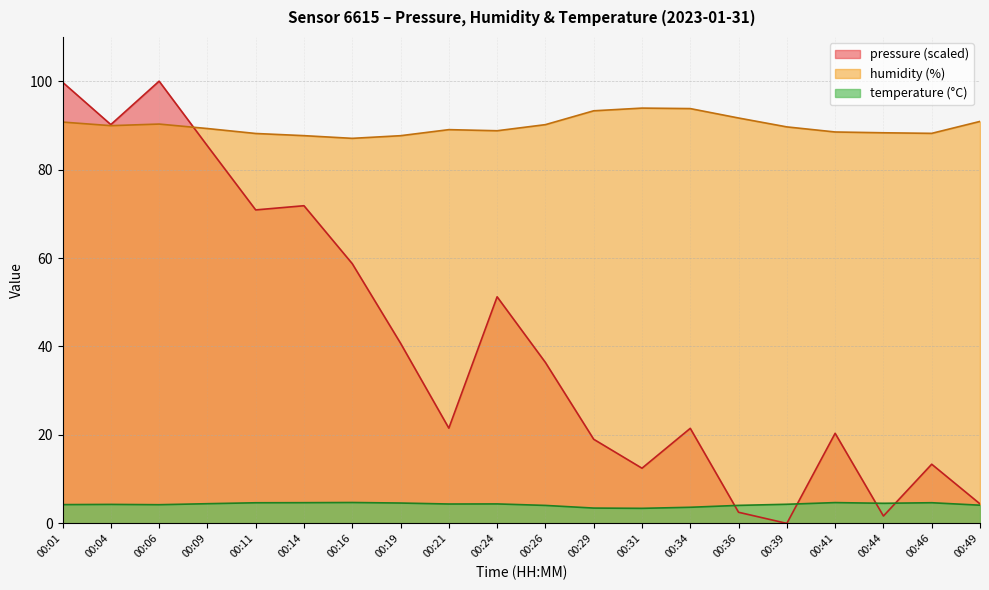

Reading left to right, extract all data points from this chart.

pressure: 00:01=99.8	00:04=90.2	00:06=100.0	00:09=85.4	00:11=70.9	00:14=71.8	00:16=58.7	00:19=40.7	00:21=21.5	00:24=51.2	00:26=36.4	00:29=19.0	00:31=12.5	00:34=21.5	00:36=2.5	00:39=0.0	00:41=20.4	00:44=1.7	00:46=13.4	00:49=4.4
humidity: 00:01=90.8	00:04=89.9	00:06=90.3	00:09=89.3	00:11=88.2	00:14=87.7	00:16=87.1	00:19=87.7	00:21=89.0	00:24=88.8	00:26=90.2	00:29=93.3	00:31=93.9	00:34=93.8	00:36=91.7	00:39=89.7	00:41=88.5	00:44=88.3	00:46=88.2	00:49=90.9
temperature: 00:01=4.2	00:04=4.3	00:06=4.2	00:09=4.5	00:11=4.7	00:14=4.7	00:16=4.7	00:19=4.6	00:21=4.4	00:24=4.4	00:26=4.1	00:29=3.5	00:31=3.4	00:34=3.6	00:36=4.1	00:39=4.3	00:41=4.7	00:44=4.5	00:46=4.7	00:49=4.1